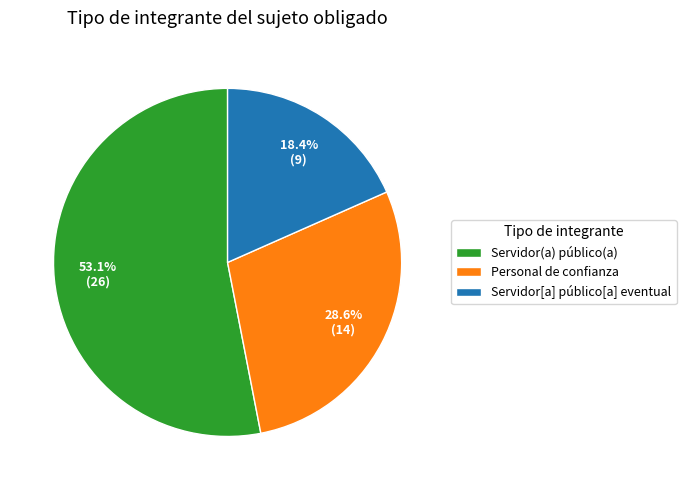

How many slices are in this pie chart?

3